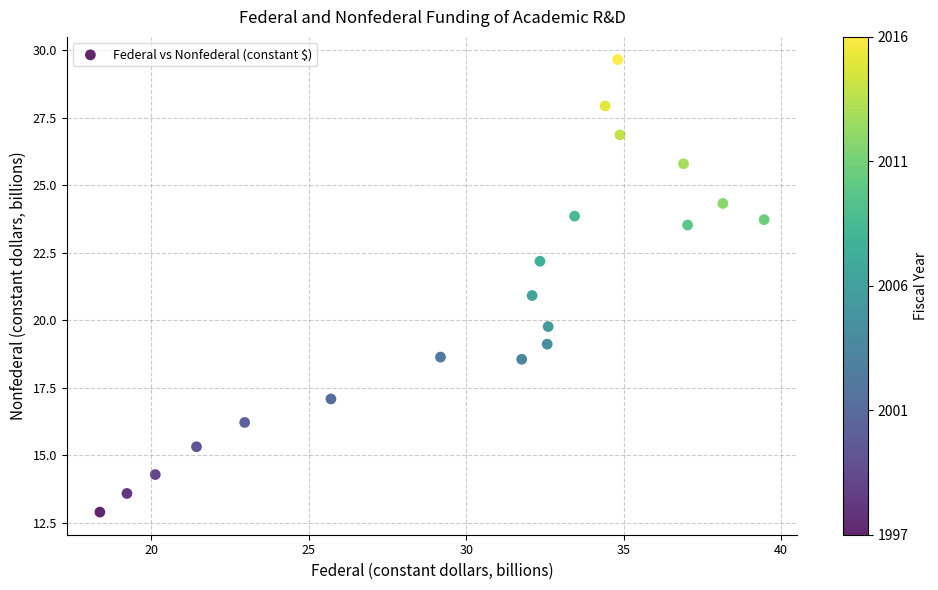

What is the range of Y values (max minus min)?

16.8